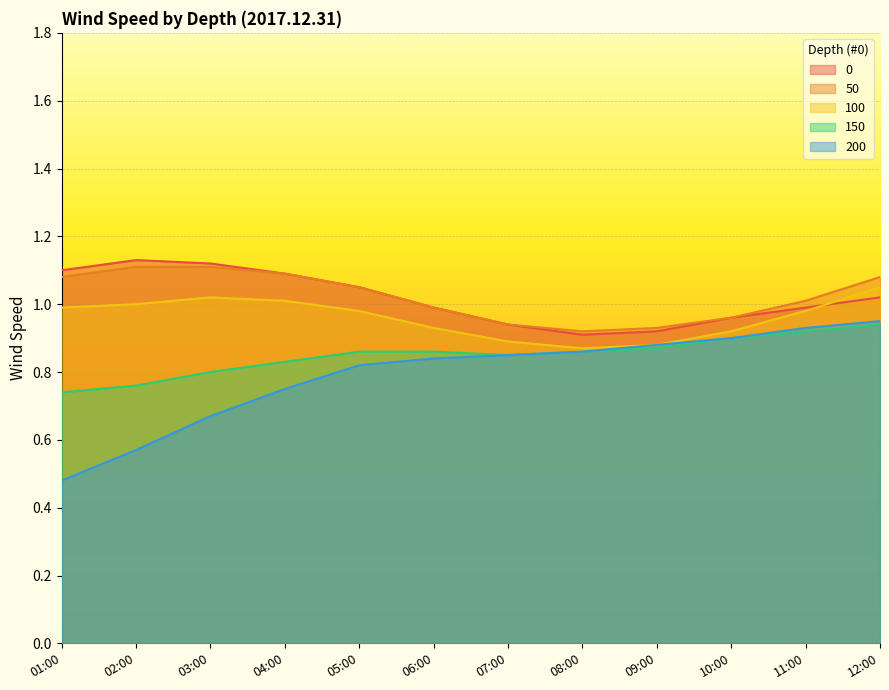

Reading right to left, what are all the values shown in this chart?

0: 1.0	1.0	1.0	0.9	0.9	0.9	1.0	1.1	1.1	1.1	1.1	1.1
50: 1.1	1.0	1.0	0.9	0.9	0.9	1.0	1.1	1.1	1.1	1.1	1.1
100: 1.1	1.0	0.9	0.9	0.9	0.9	0.9	1.0	1.0	1.0	1.0	1.0
150: 0.9	0.9	0.9	0.9	0.9	0.8	0.9	0.9	0.8	0.8	0.8	0.7
200: 0.9	0.9	0.9	0.9	0.9	0.8	0.8	0.8	0.8	0.7	0.6	0.5